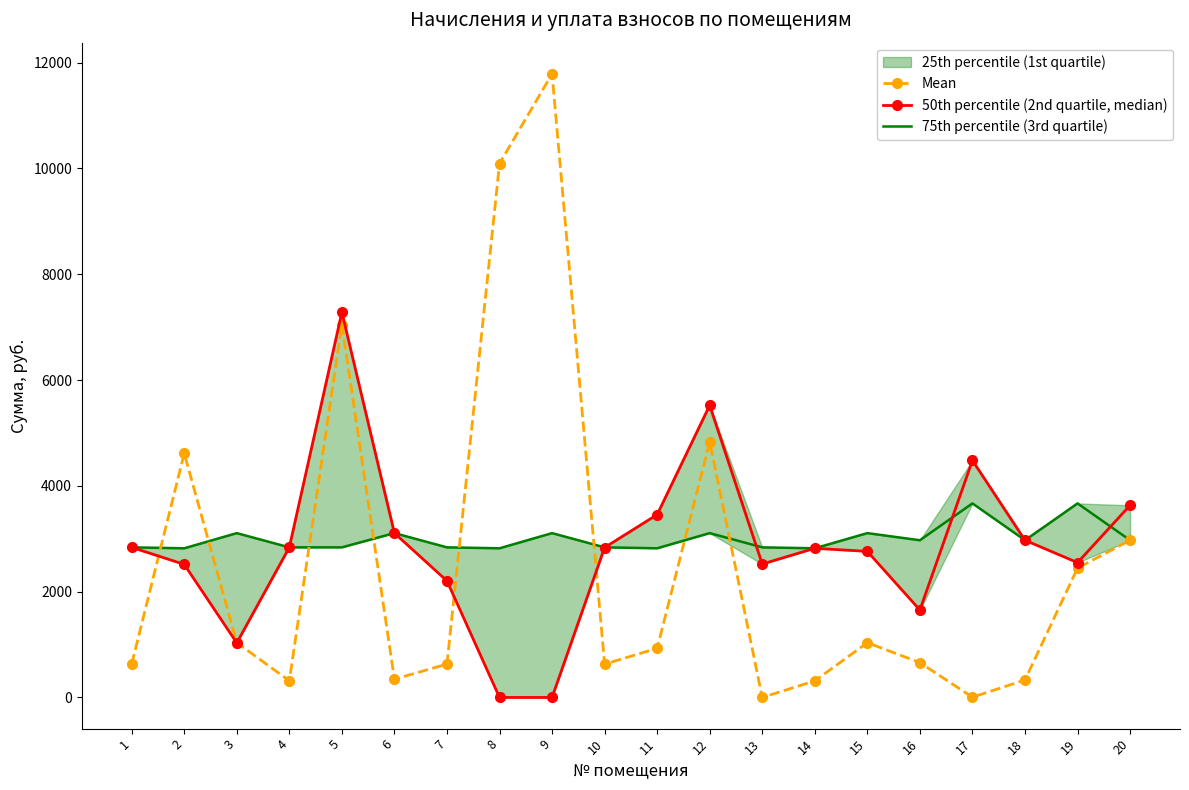

Where is the first local minimum for Mean?

4